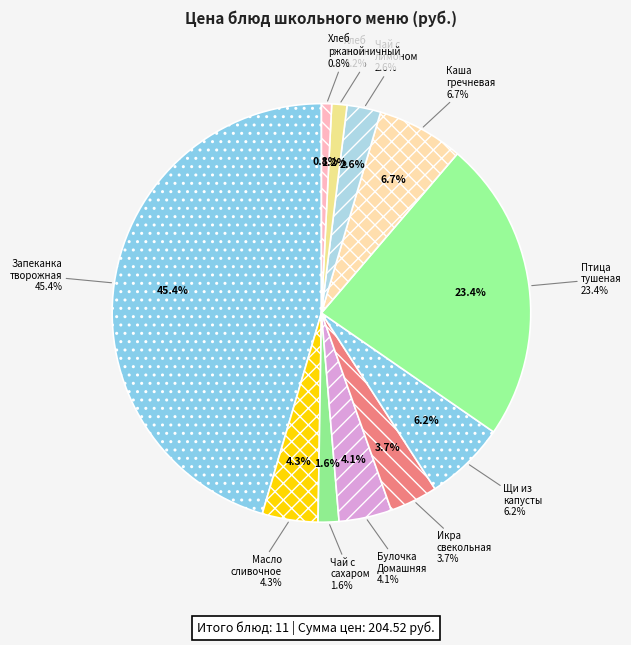

The Птица
тушеная slice represents 12% of the pie. True or false?

False